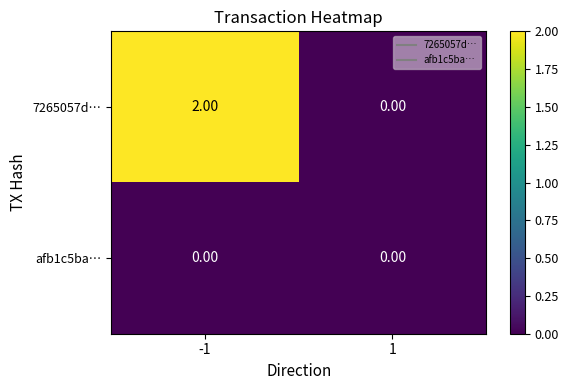

Between -1 and 1, which series saw the biggest shift?

7265057d…